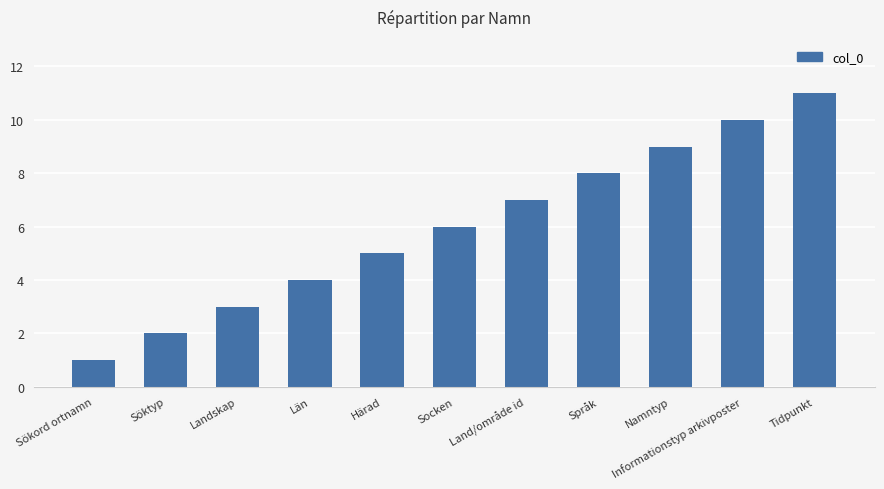

Which has a higher value, Socken or Landskap?

Socken